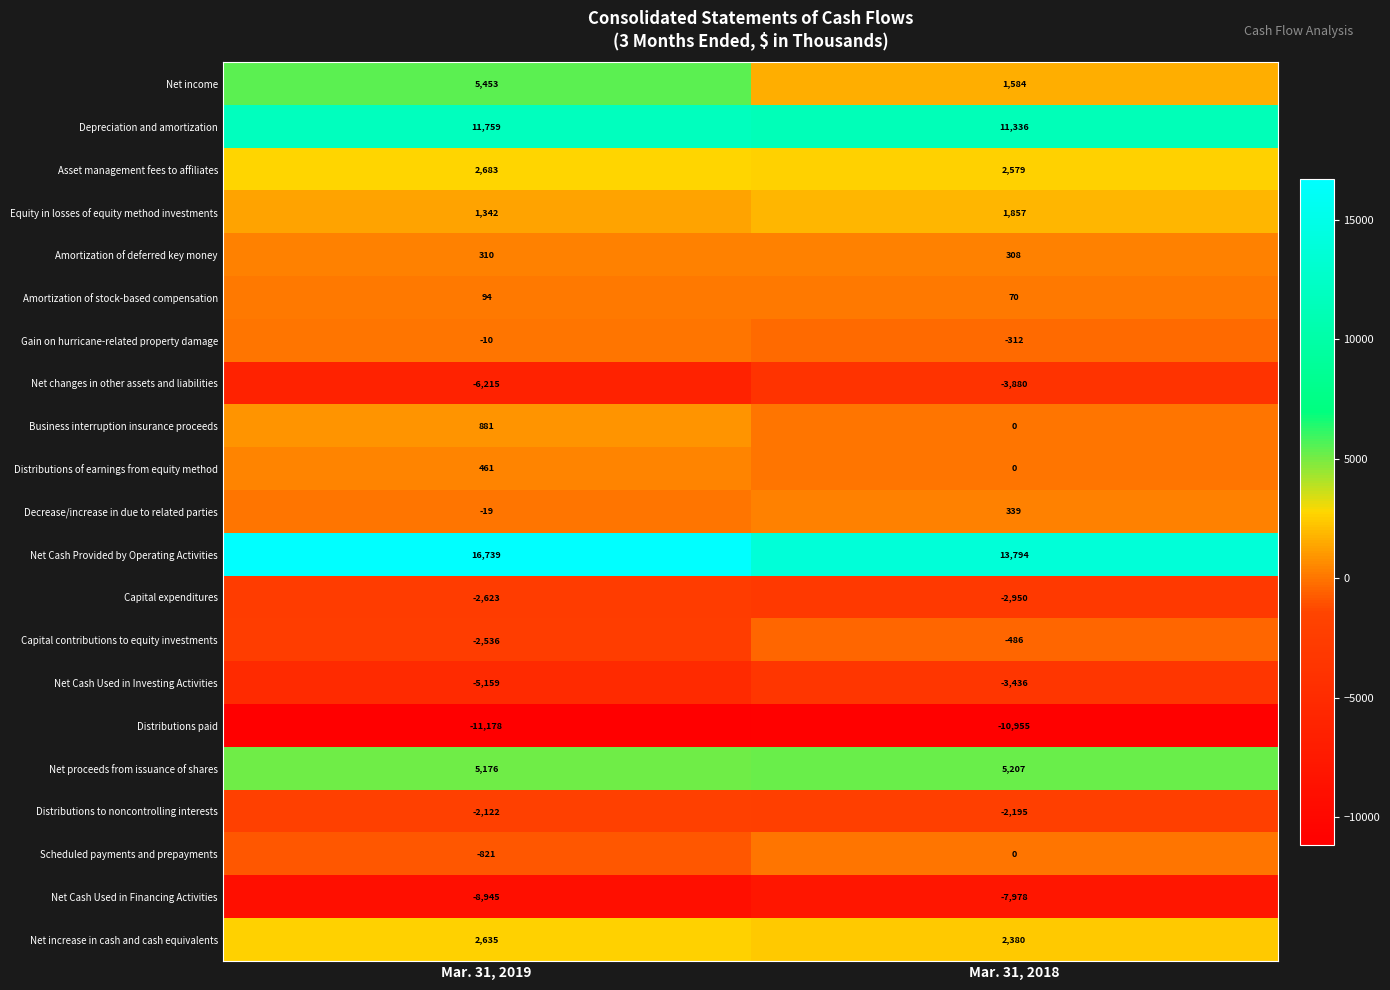

What is the maximum value shown in the chart?

16739